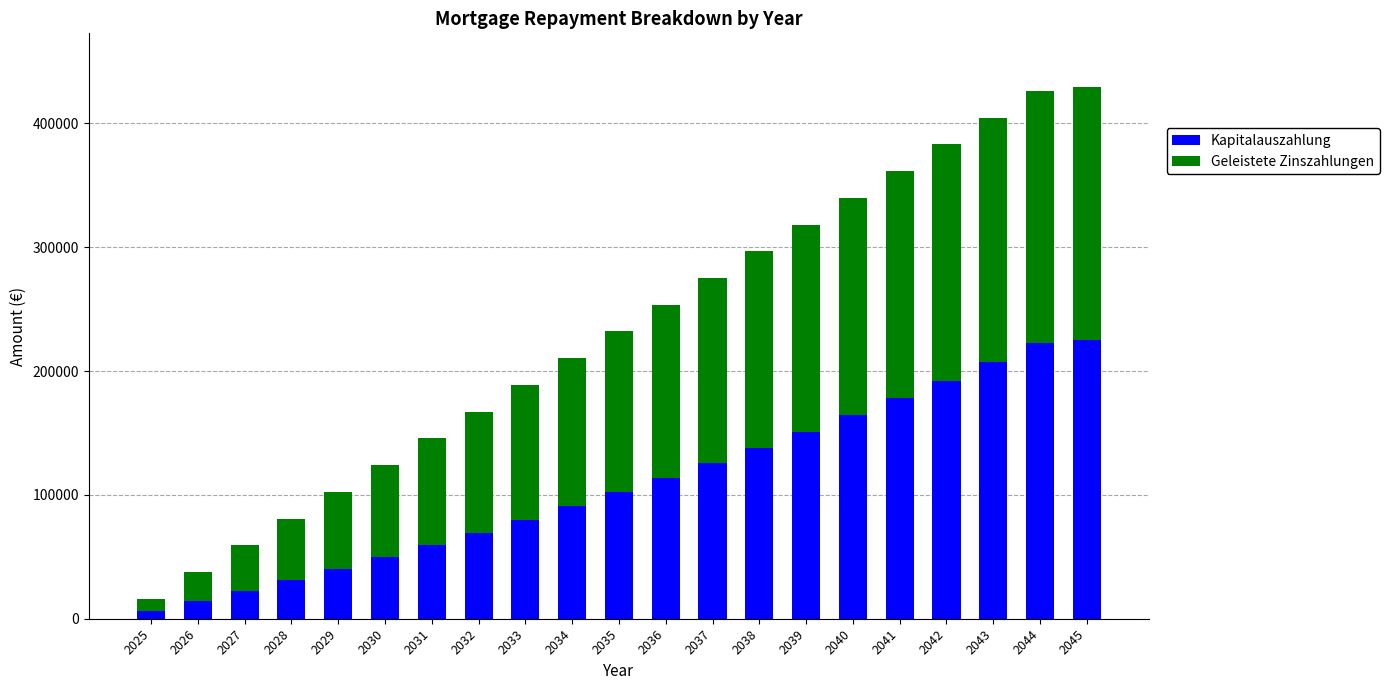

What is the total value across all series at 2029?

102487.6